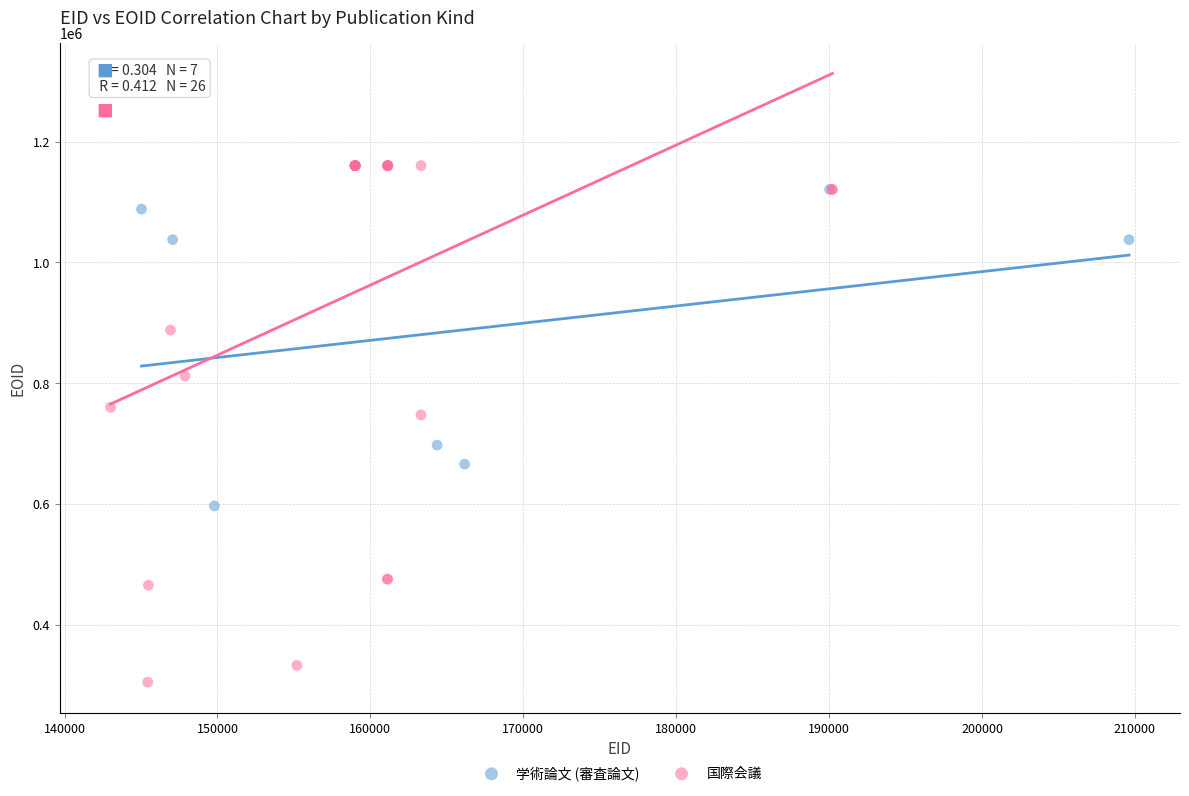

Which series has the largest Y range (max minus min)?

国際会議